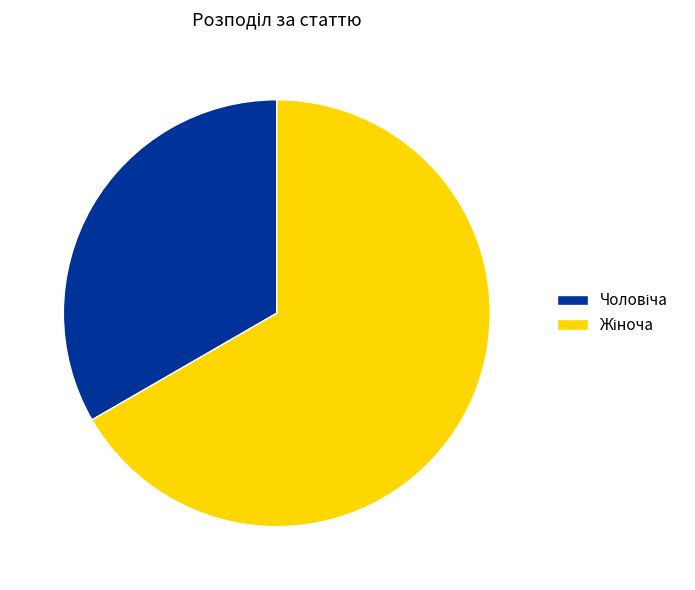

Does any single category account for the majority?

Yes